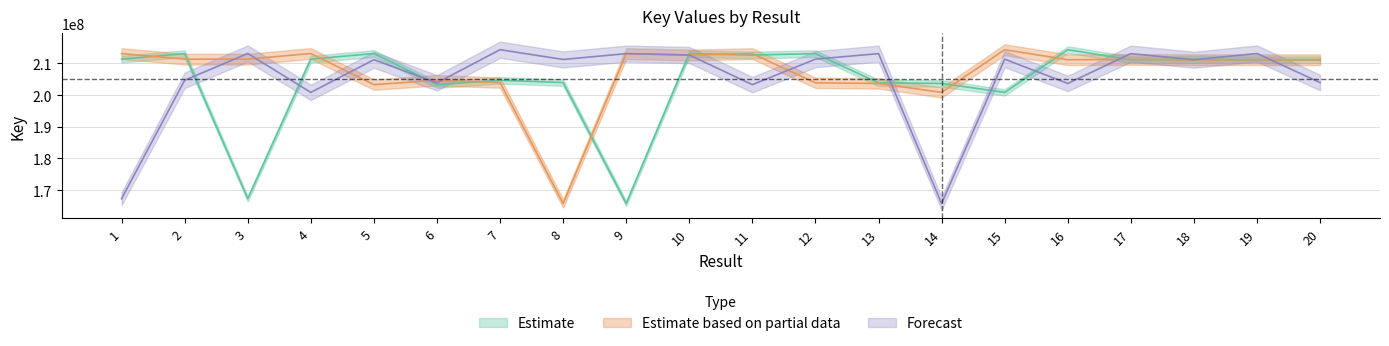

What is the highest value of the Estimate based on partial data series?

214309345